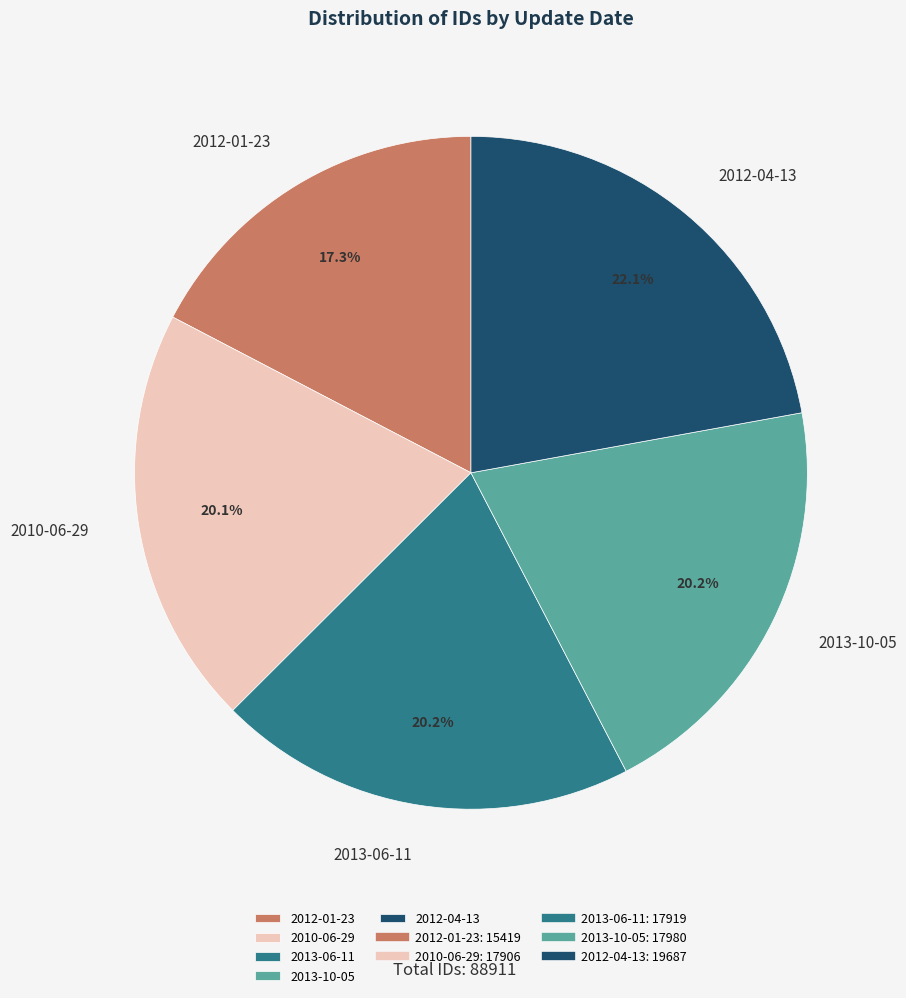

Count the number of slices in the pie.

5